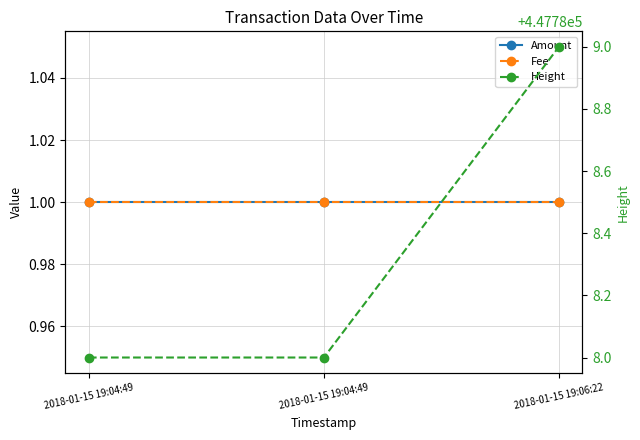

What is the sum of all Height values?

1343365